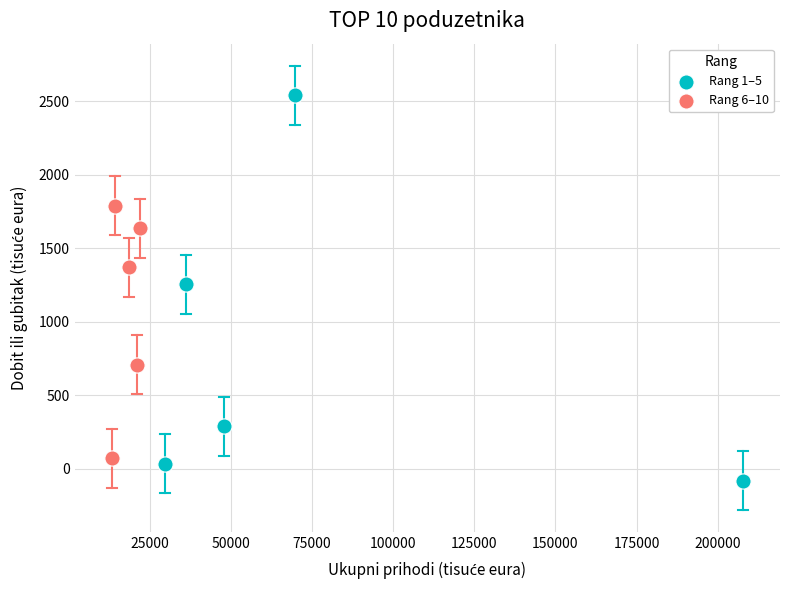

Which series contains the highest Y value?

Rang 1–5